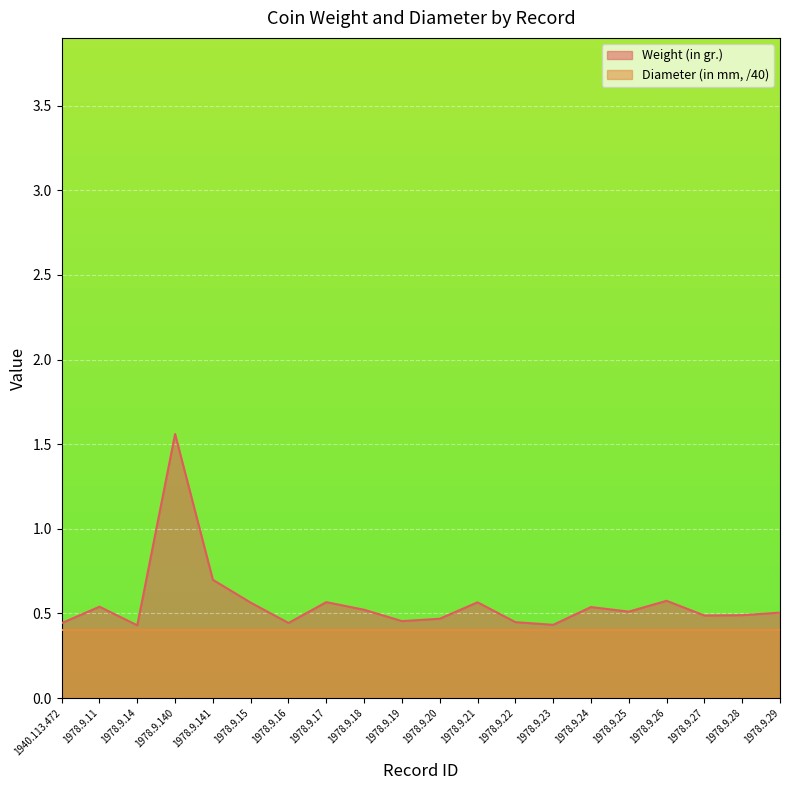

What is the value of the 4th point from the left?

1.6